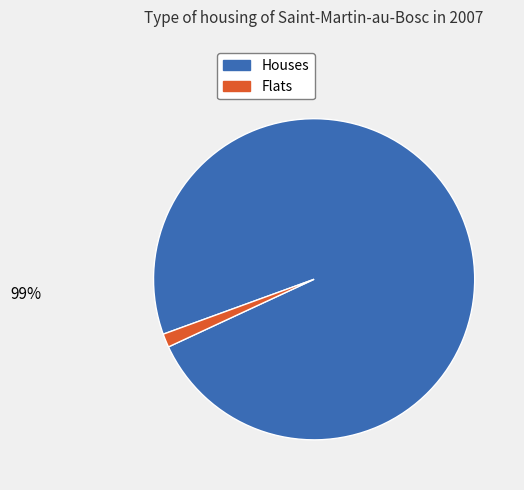

To the nearest percent, what is the average slice percentage?

50%